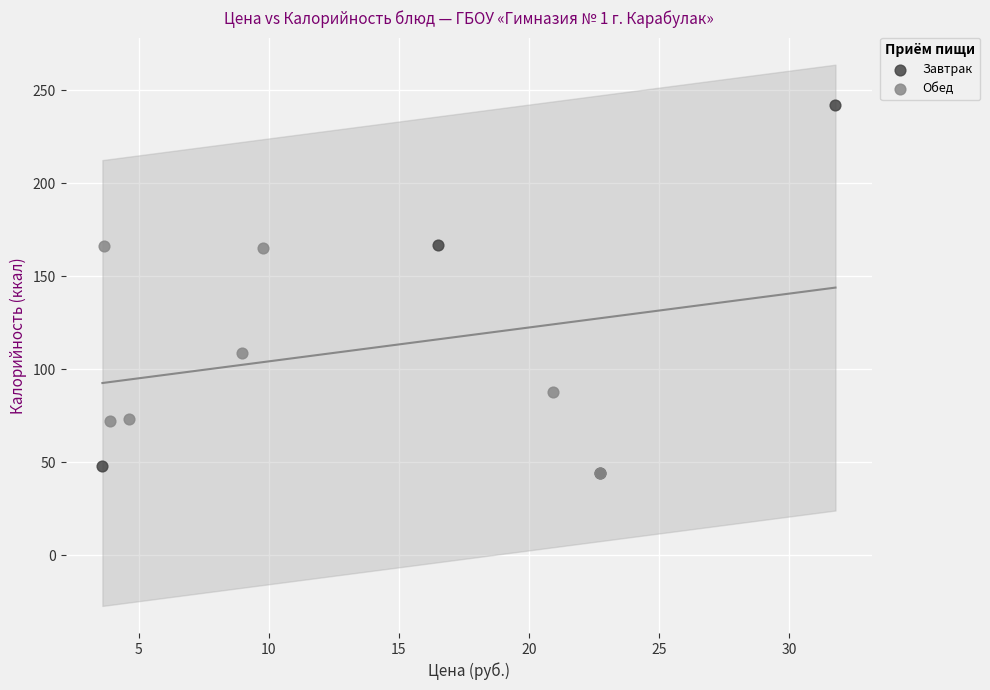

Which series reaches the maximum Y coordinate?

Завтрак